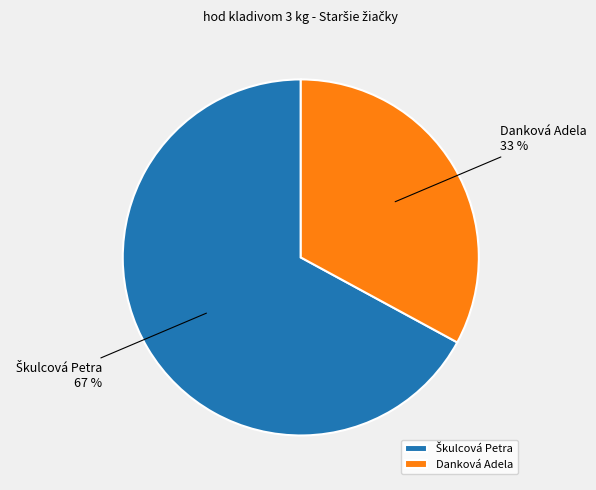

What percentage is the Danková Adela slice, to the nearest percent?

33%